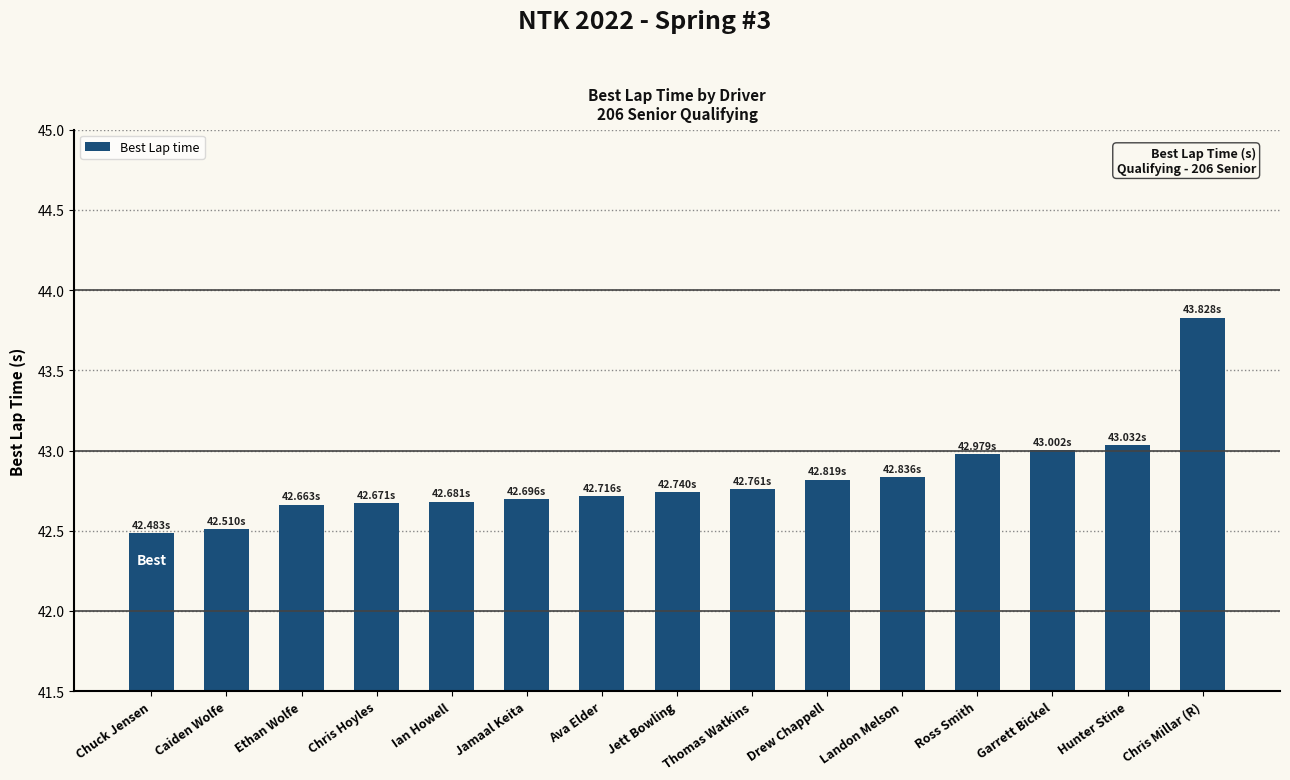

What is the minimum value shown in the chart?

42.5